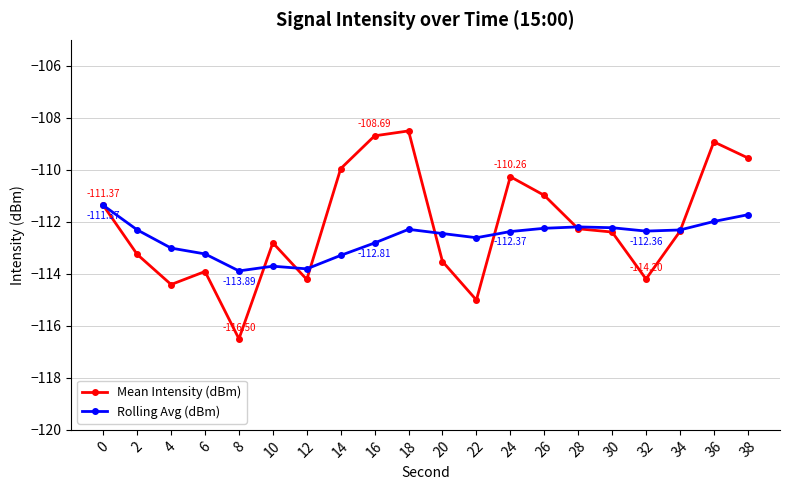

At how many categories does at least one series exceed -115?

20